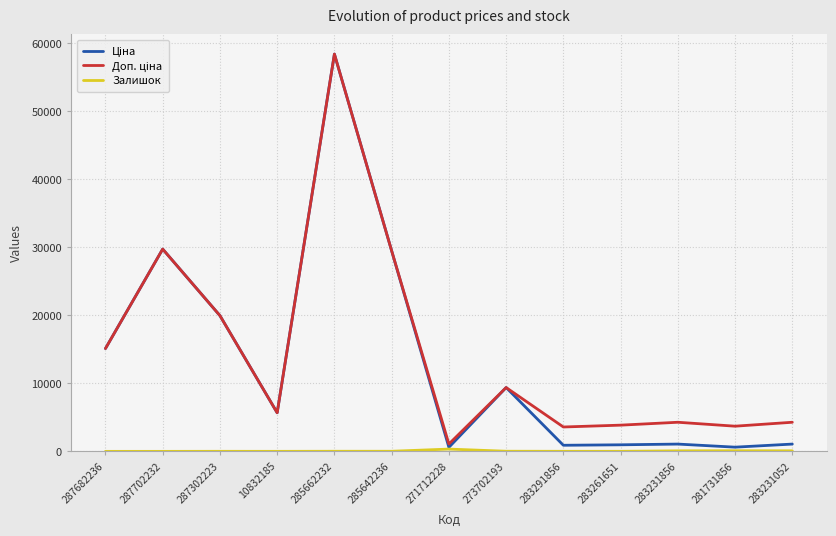

What is the greatest value displayed?

58426.5